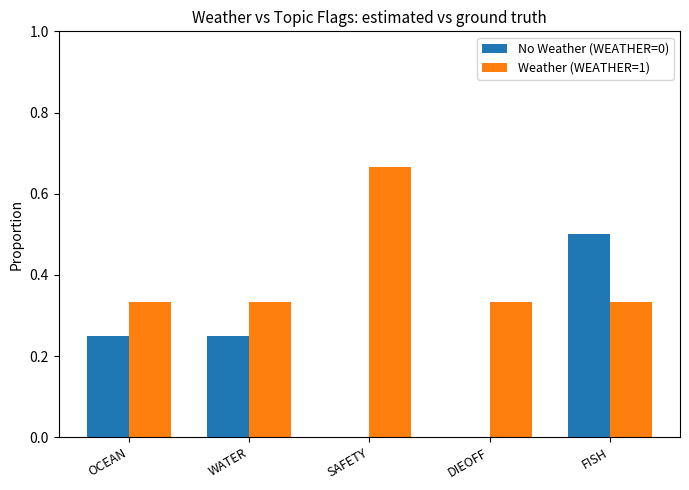

Count the No Weather (WEATHER=0) values in the range 0 to 1.

5